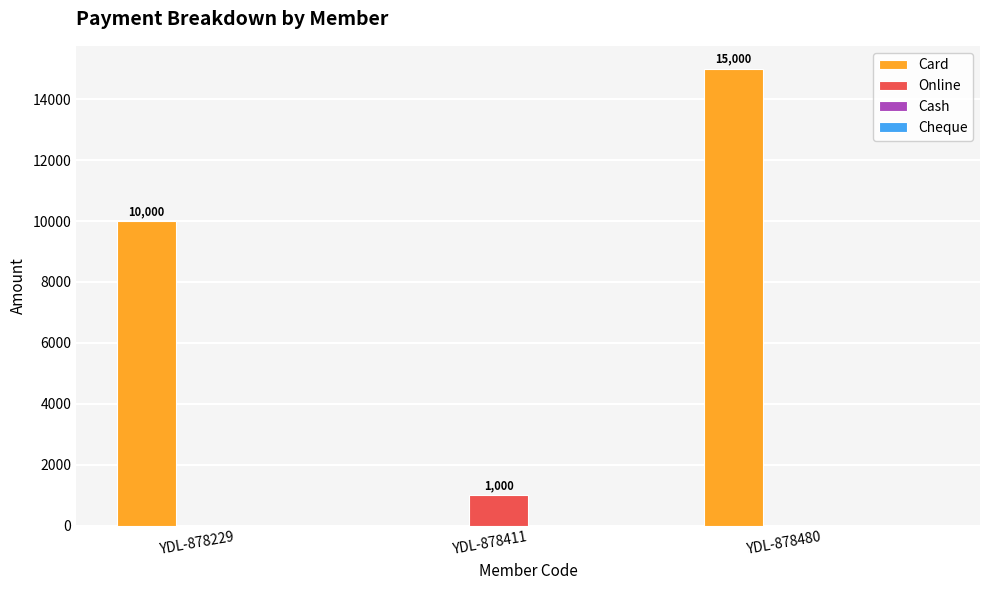

How many groups of bars are there?

3